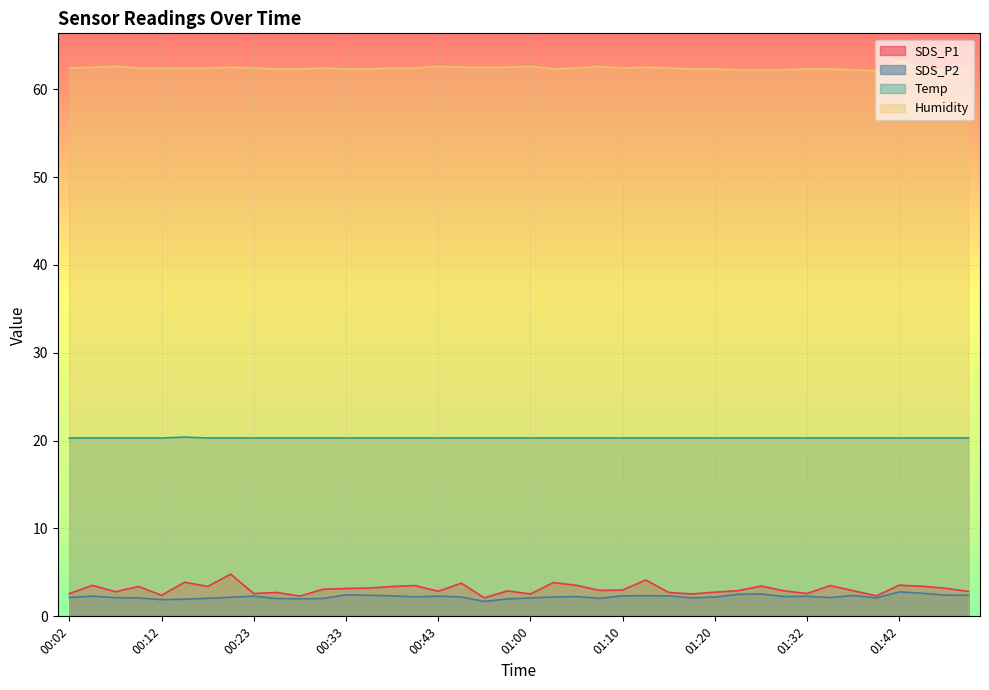

Which category has the highest value in the SDS_P2 series?

01:42